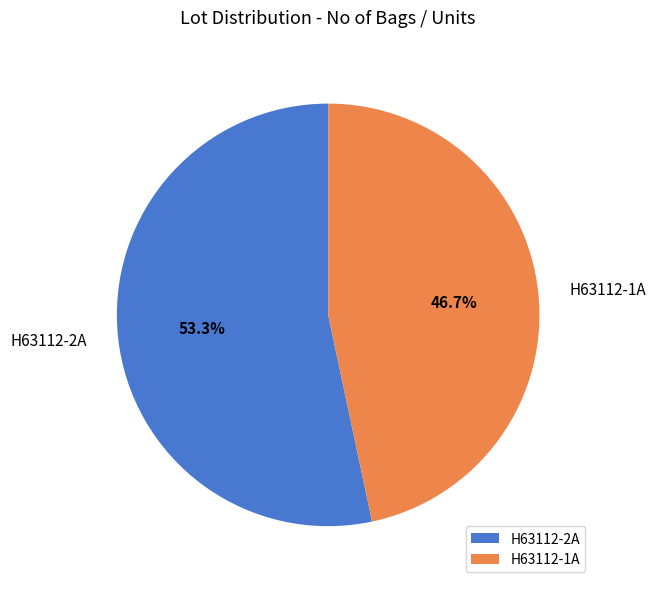

What percentage is NOT represented by H63112-1A?

53.3%